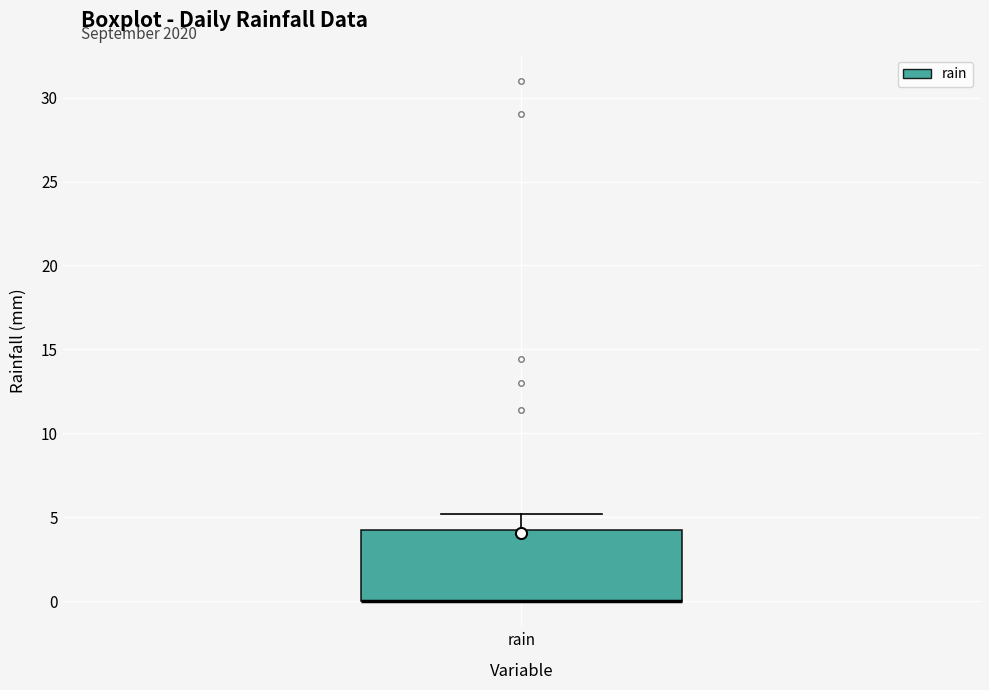

Read this box plot against the y-axis: the position of the median line, the range covered by the box, and the ends of both whiskers. The values are not printed on the chart, so give them approximately, as read against the axis.

median 0.0 (drawn on the box's lower edge), box 0.0 to 4.5, whiskers 0.0 to 5.0